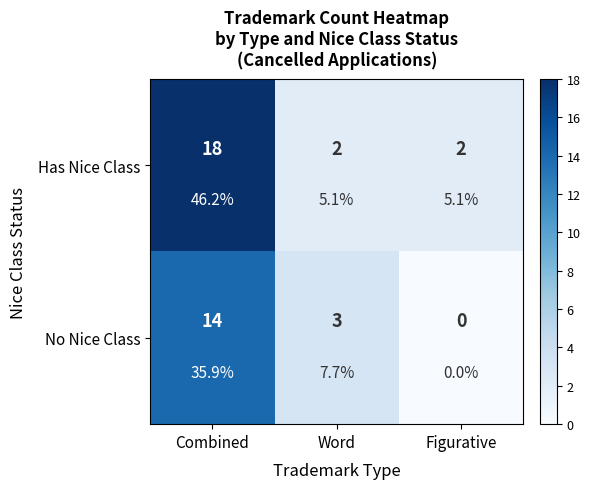

The value of Has Nice Class at Word is 2. True or false?

True